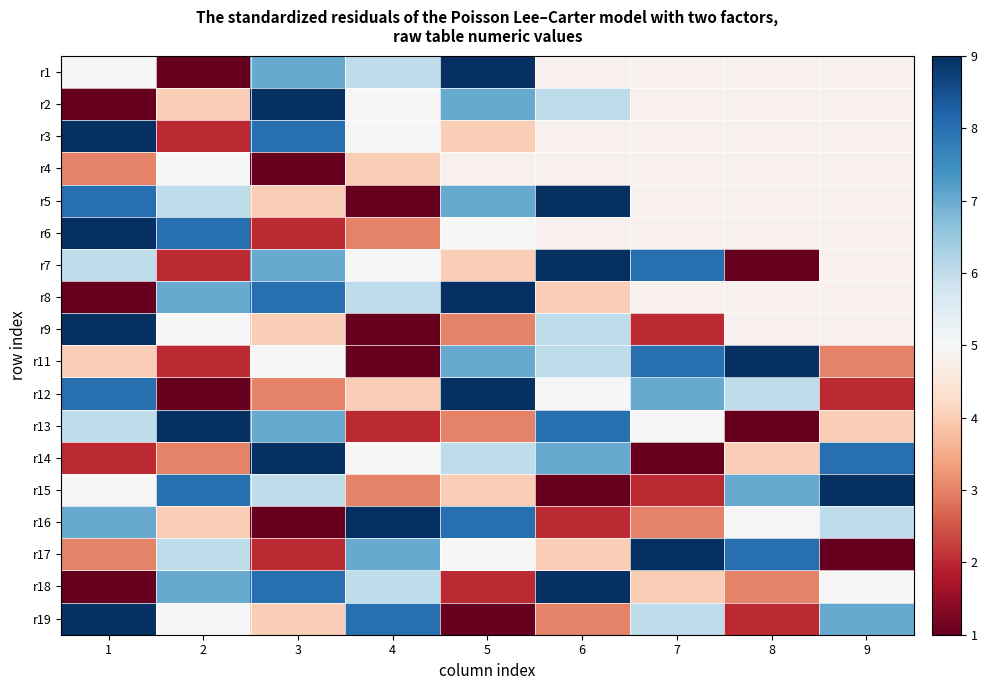

At 8, list the series in order from largest to smallest.

r1, r2, r3, r4, r5, r6, r8, r9, r11, r17, r15, r12, r16, r14, r18, r19, r7, r13